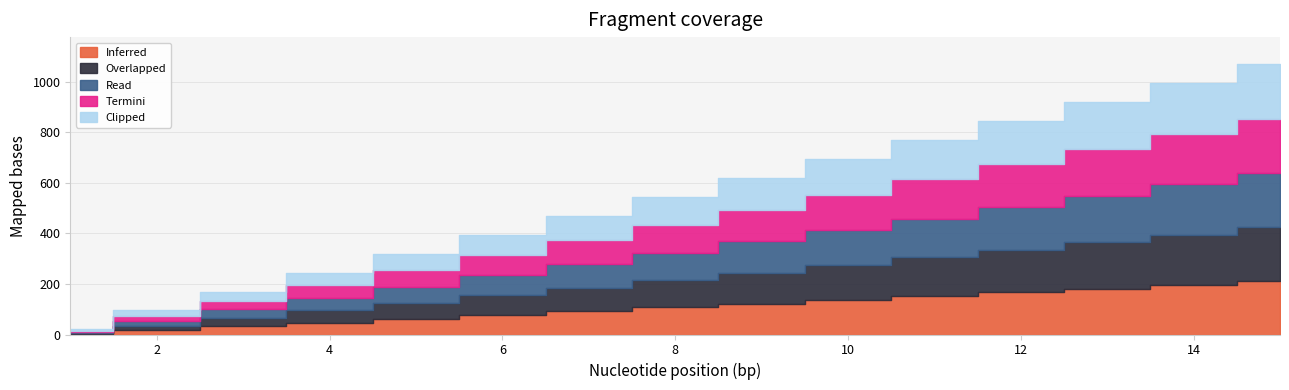

Does the chart display data point markers on the line(s)?

No